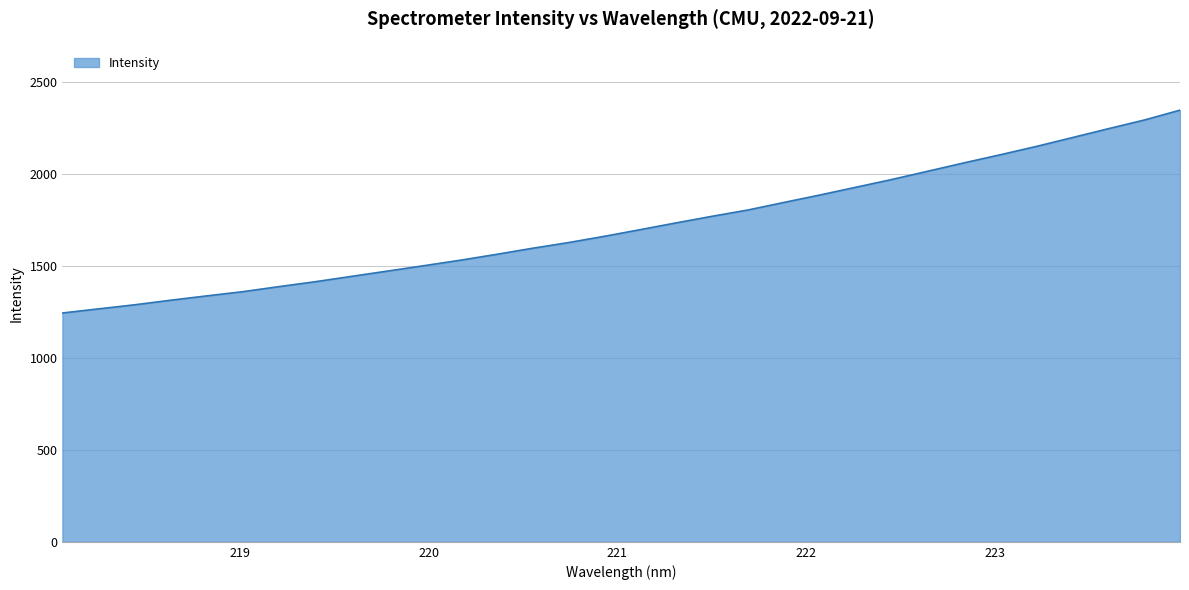

How many values are below 1697?

16